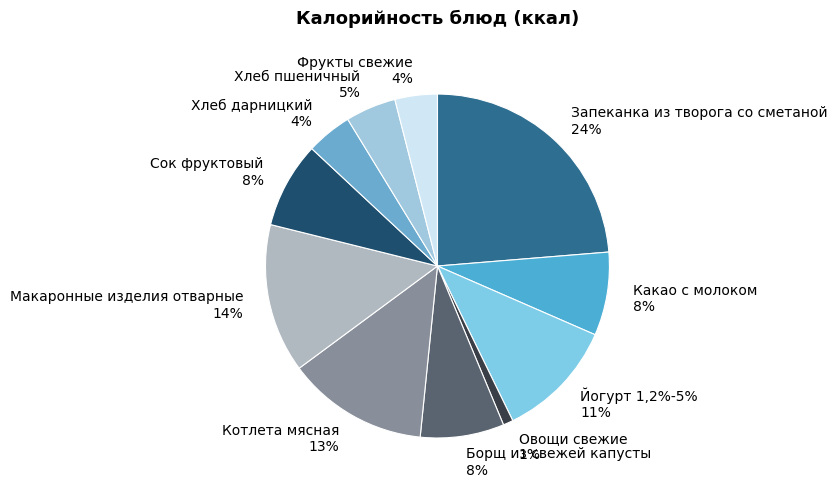

What portion of the pie excludes Борщ из свежей капусты?

92.1%